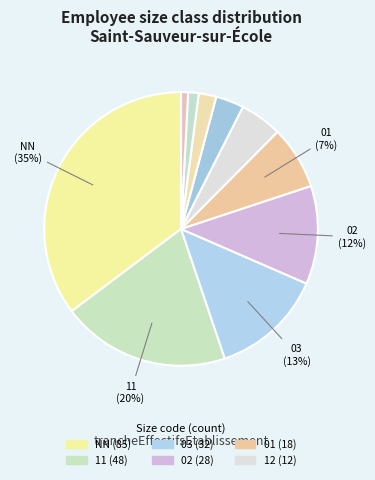

How many slices are in this pie chart?

10